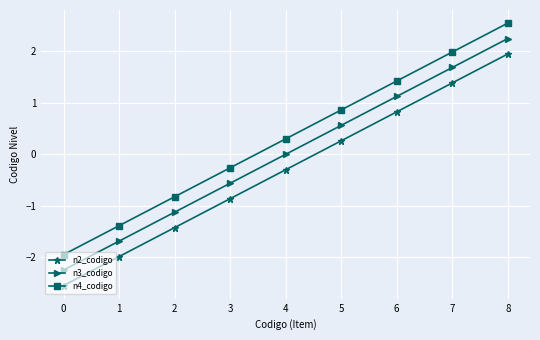

Rank the series by their maximum value, from lowest to highest.

n2_codigo, n3_codigo, n4_codigo